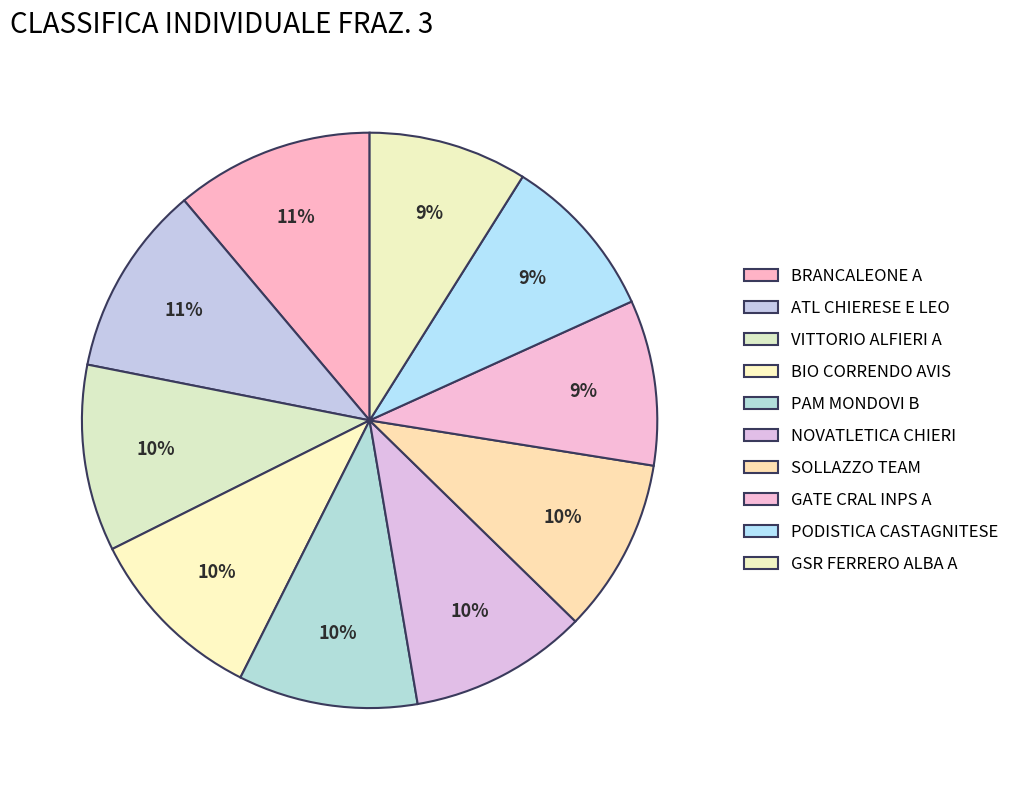

To the nearest percent, what is the average slice percentage?

10%